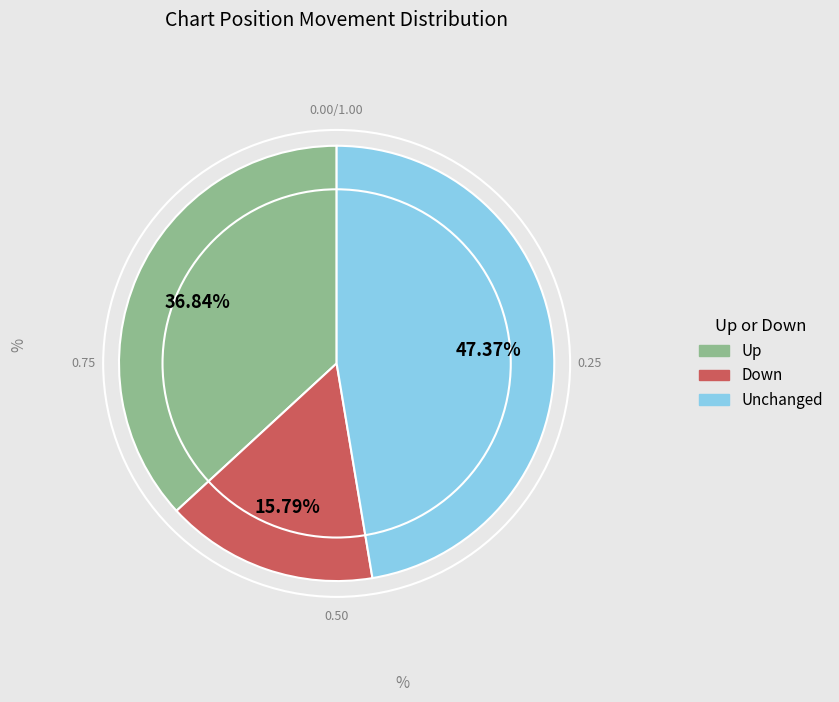

Does Down represent more than half of the total?

No